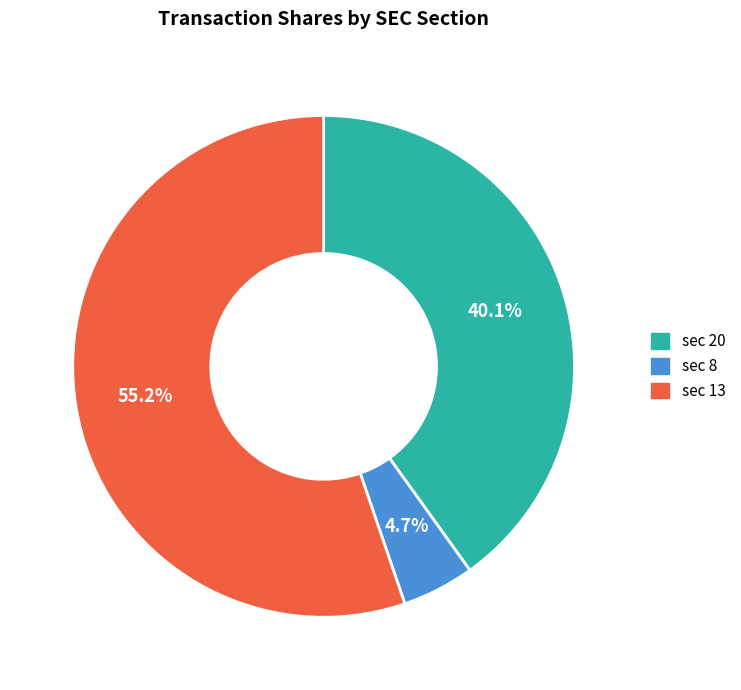

Is there any slice that represents more than half of the pie?

Yes